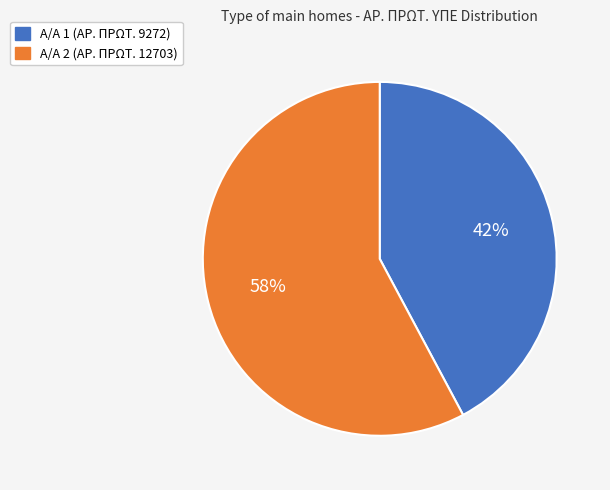

Rank the categories by value from highest to lowest.

Α/Α 2 (ΑΡ. ΠΡΩΤ. 12703), Α/Α 1 (ΑΡ. ΠΡΩΤ. 9272)